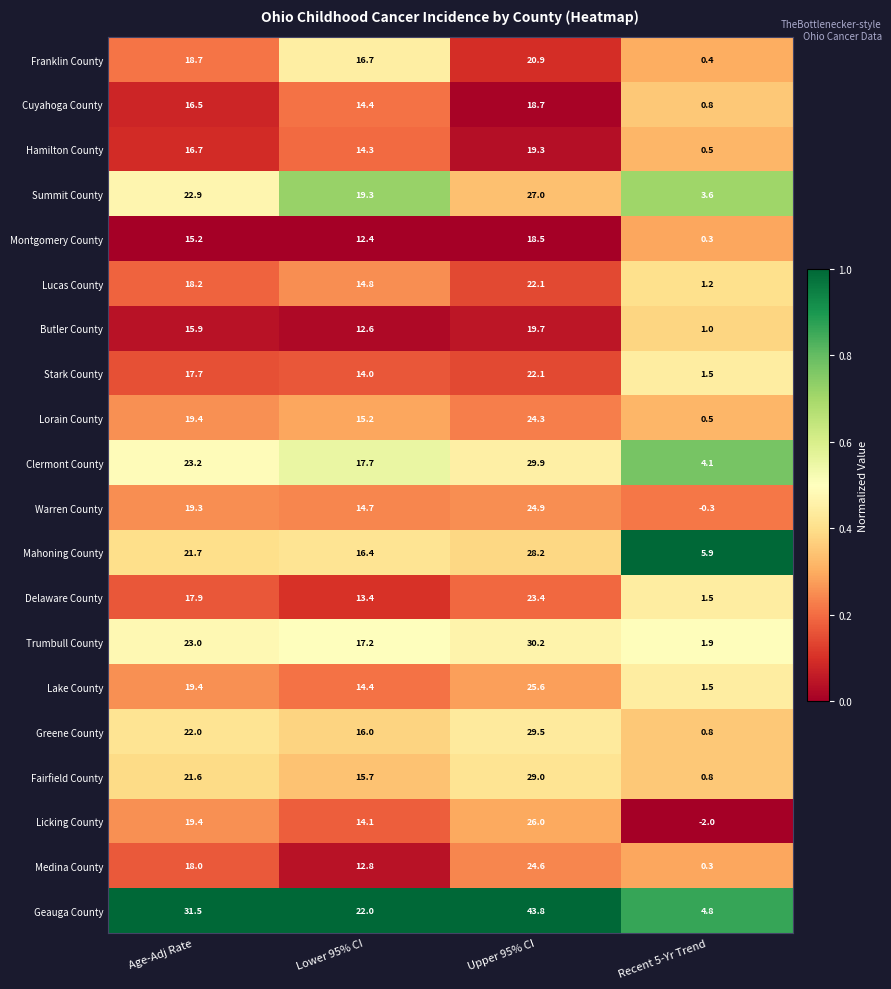

True or false: Summit County has a value of 3.6 at Recent 5-Yr Trend.

True